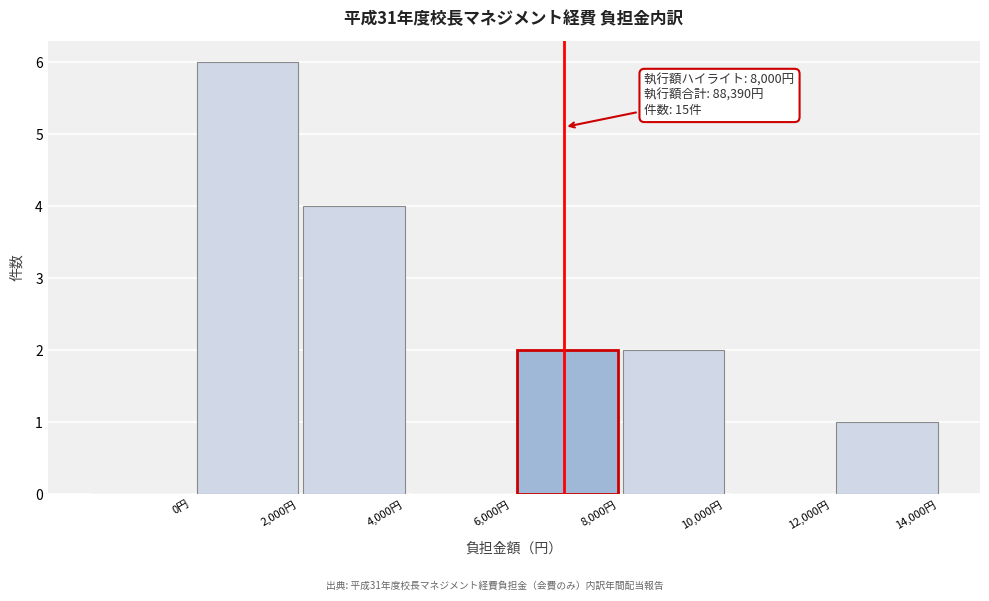

Reading left to right, list all the values displayed in this chart.

0円=0	2,000円=6	4,000円=4	6,000円=0	8,000円=2	10,000円=2	12,000円=0	14,000円=1